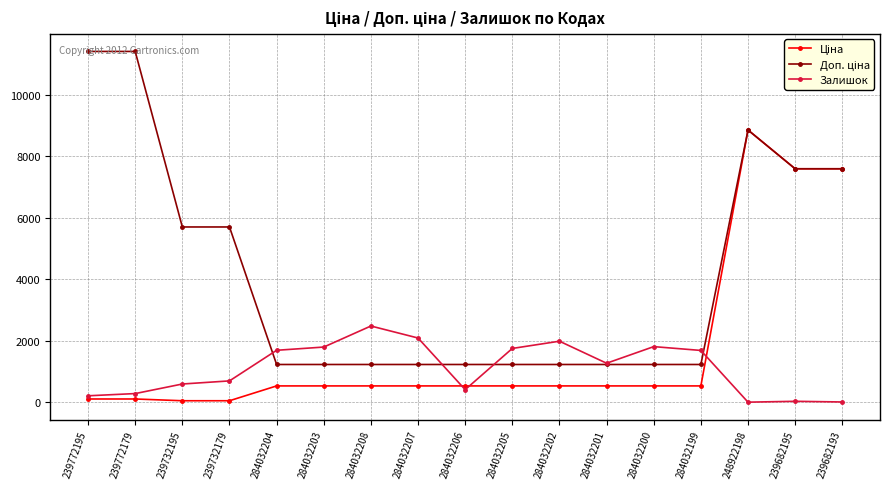

At which category is the sum across all series the highest?

248922198